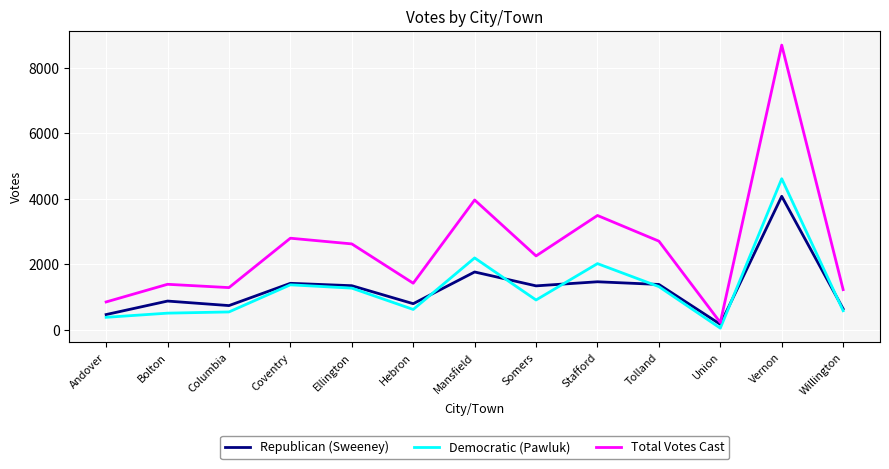

At which label is Republican (Sweeney) closest to 2125?

Mansfield